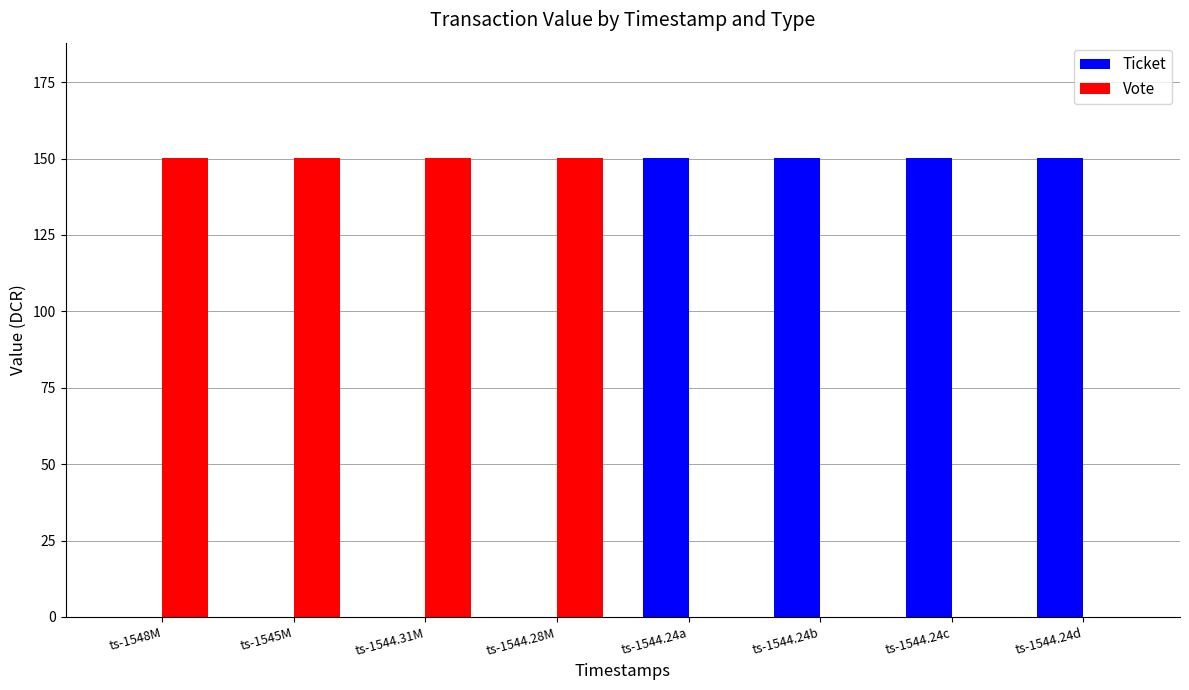

What is the total value across all series at ts-1544.24c?

150.3